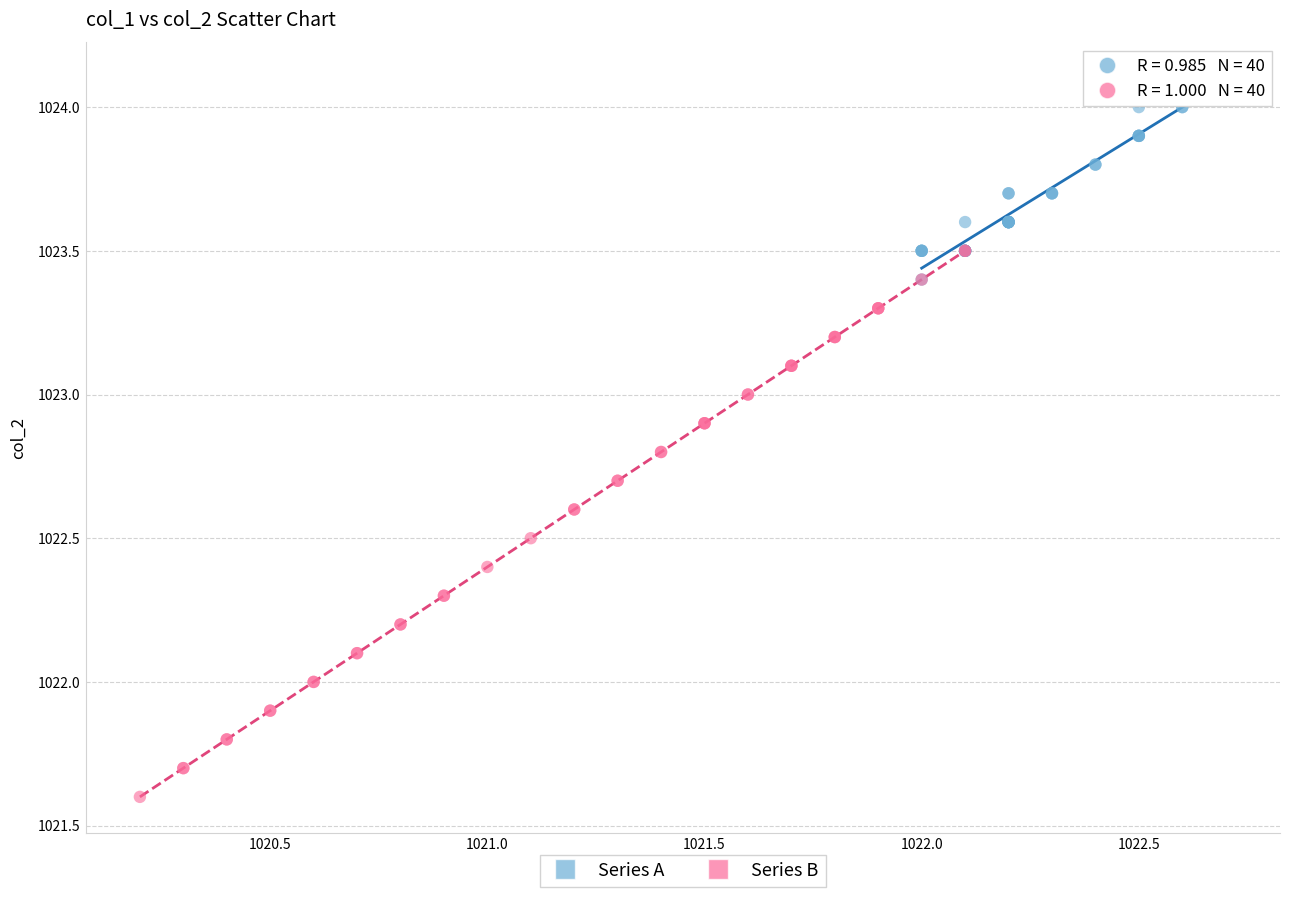

Which series contains the highest Y value?

Series A